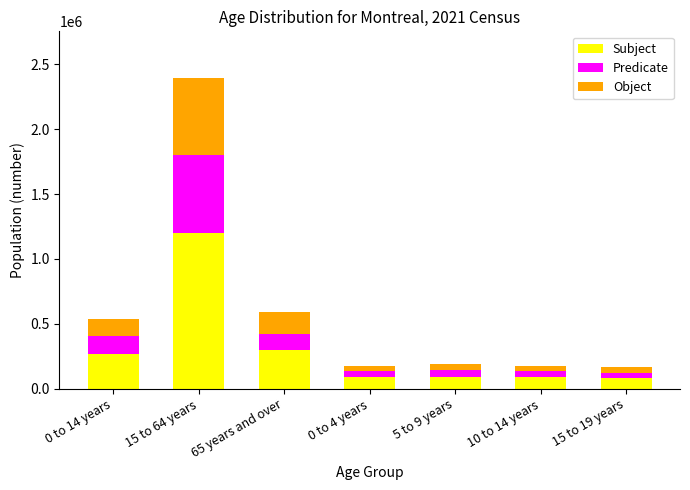

What is the average value of the Subject series?

302265